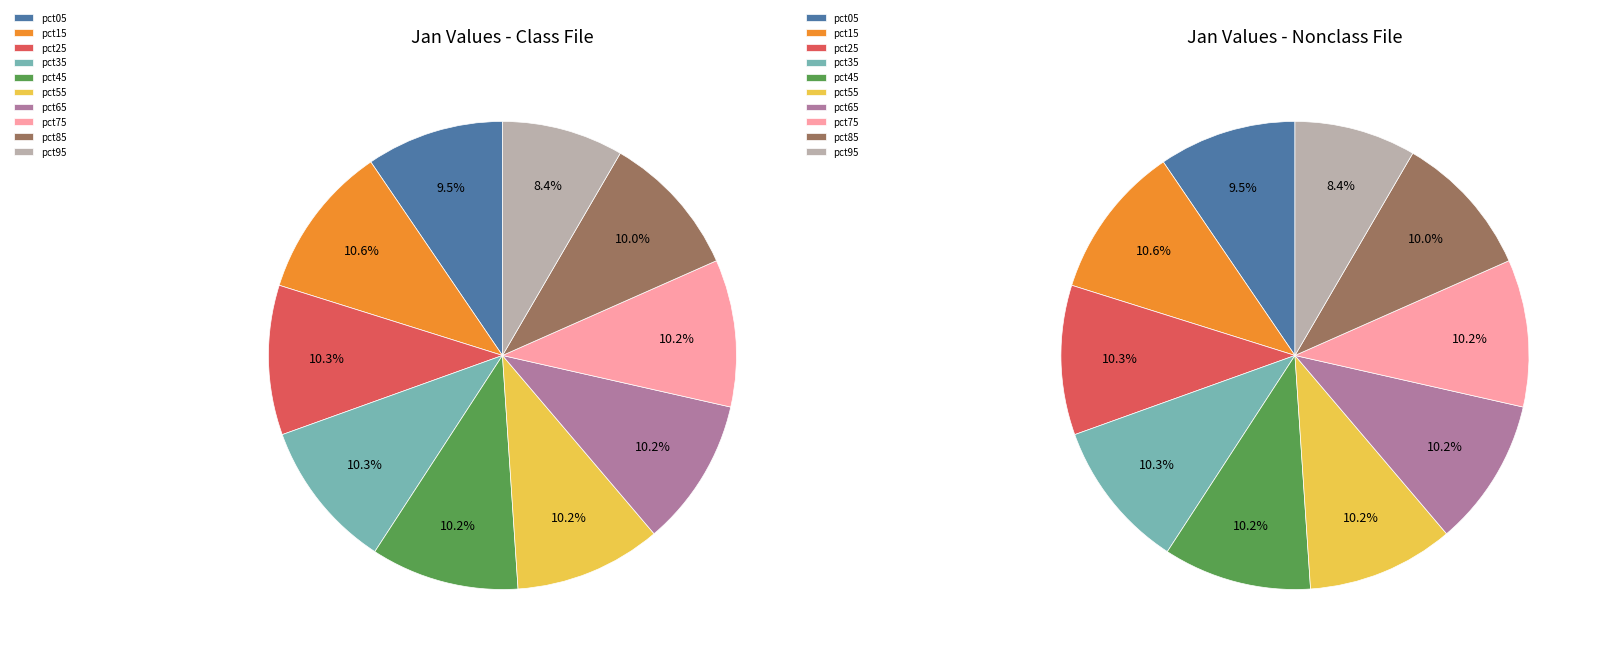

Rank the categories by value from highest to lowest.

pct15, pct25, pct35, pct65, pct45, pct75, pct55, pct85, pct05, pct95